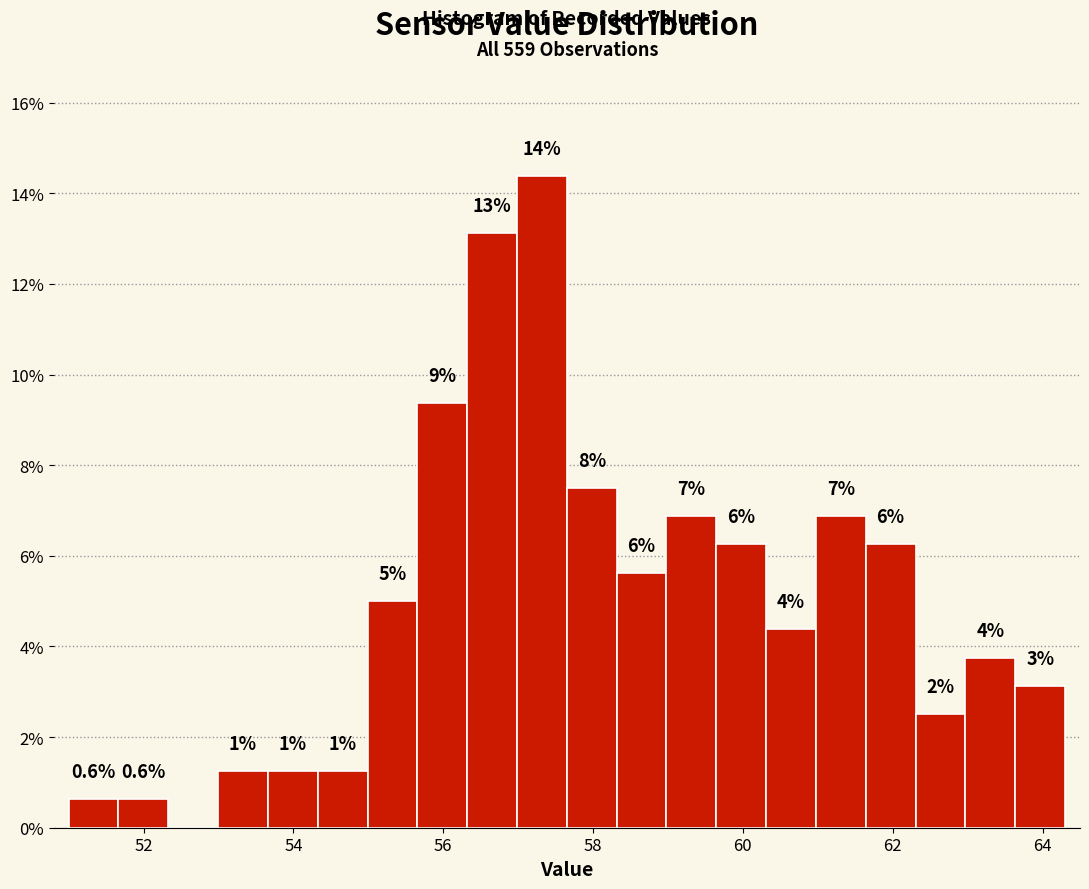

Read against the x-axis, roughly where is the centre of the tallest bar?

57.4